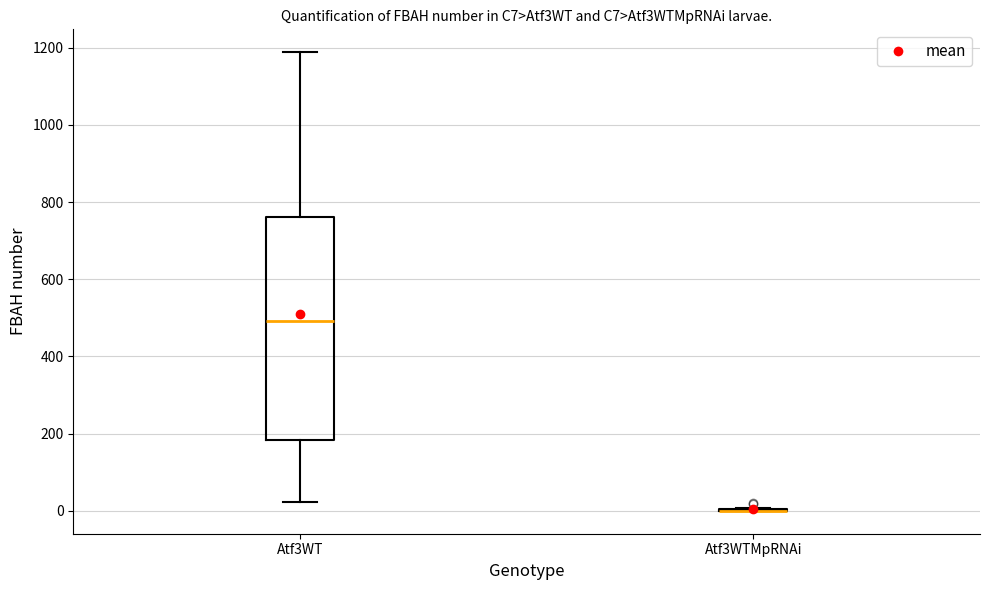

Reading left to right, transcribe this box plot: for each box, give where its median line is, the range the box spans, and where its two whiskers end, as read against the y-axis. The values are not printed on the chart, so give them approximately, as read against the axis.

Atf3WT: median 500, box 180 to 760, whiskers 20 to 1180
Atf3WTMpRNAi: box collapsed to a line at 0, whiskers 0 to 0